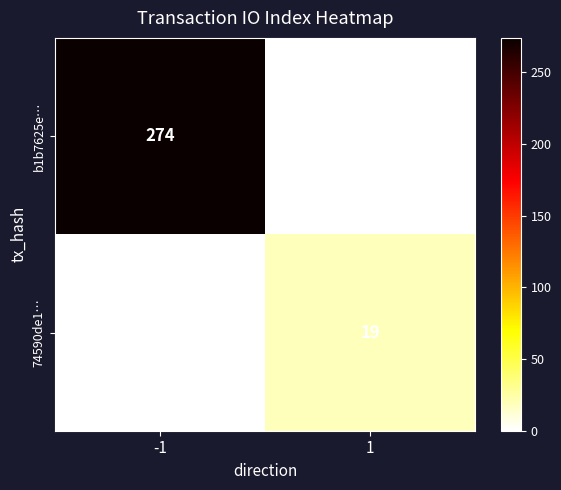

What is the highest value of the 74590de1… series?

19